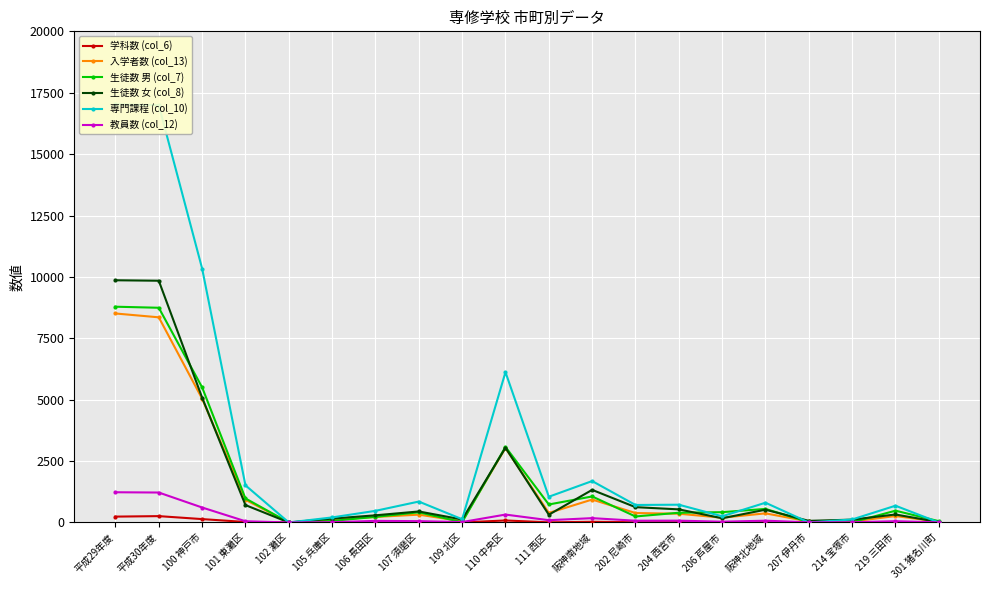

The 教員数 (col_12) series shows 609 at 100 神戸市. True or false?

True